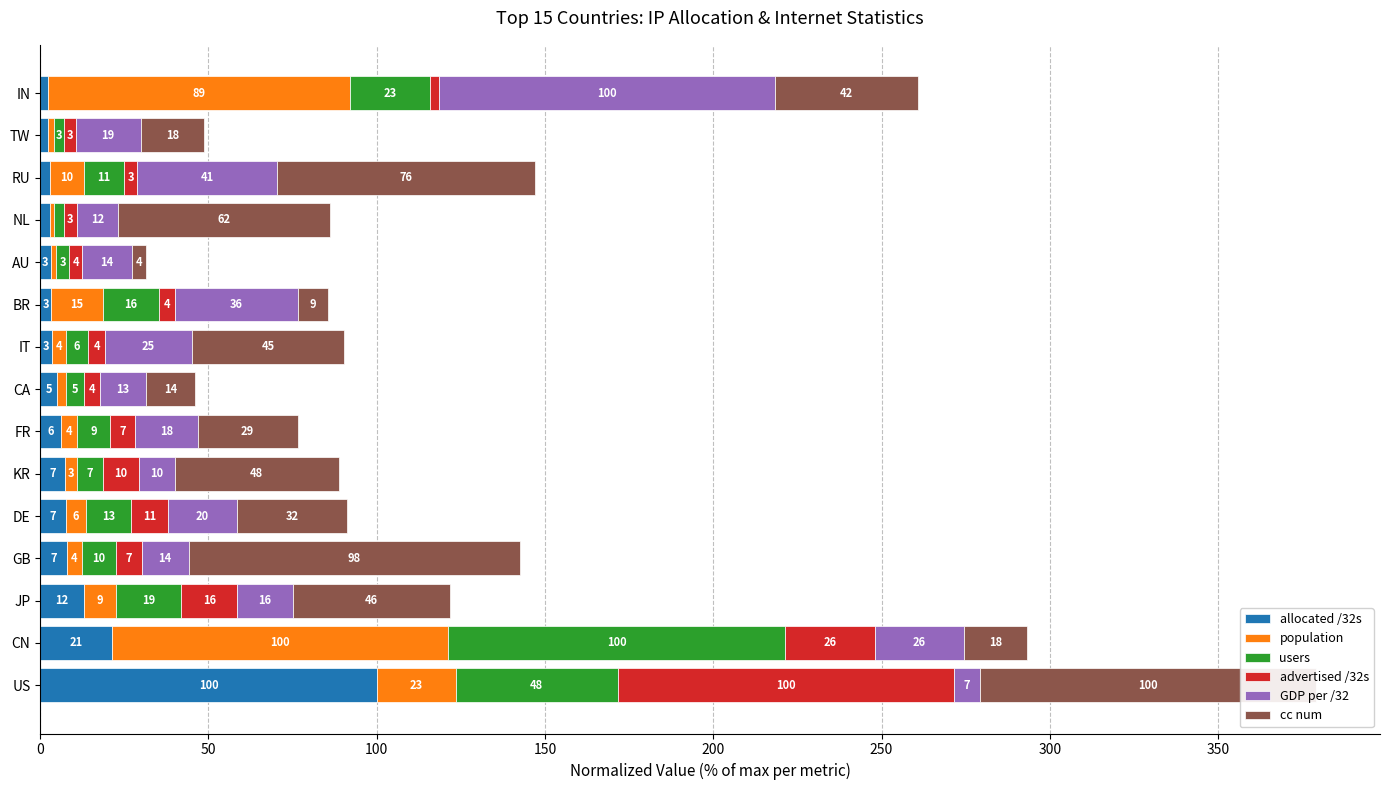

What is the sum of all cc num values?

648.9